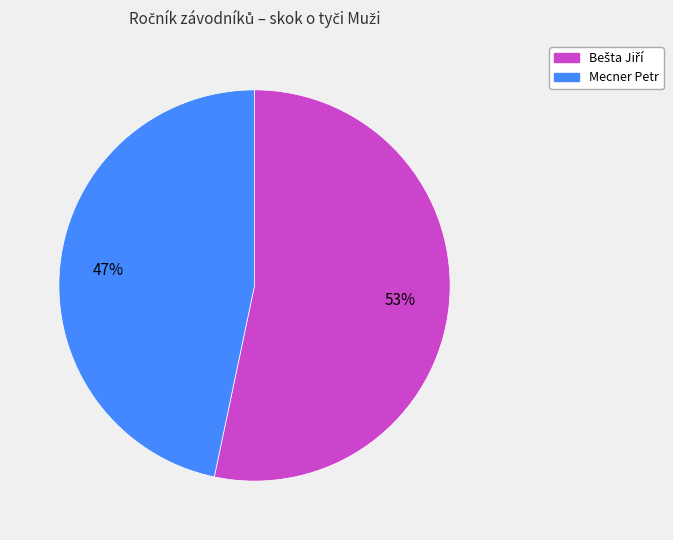

To the nearest percent, what portion does Mecner Petr represent?

47%